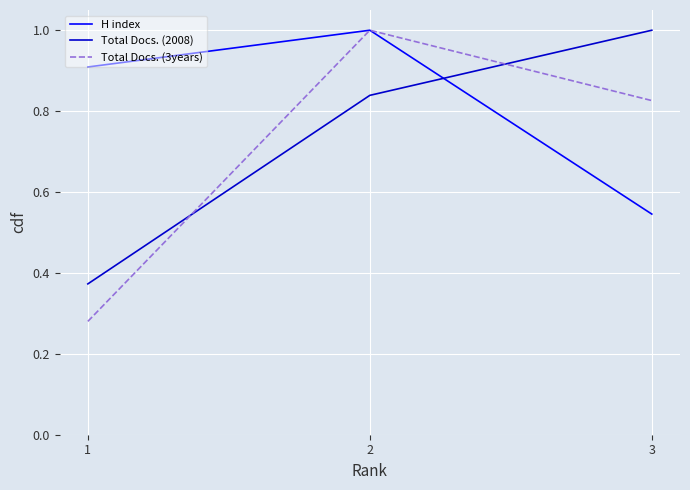

How many categories are shown in the chart?

3